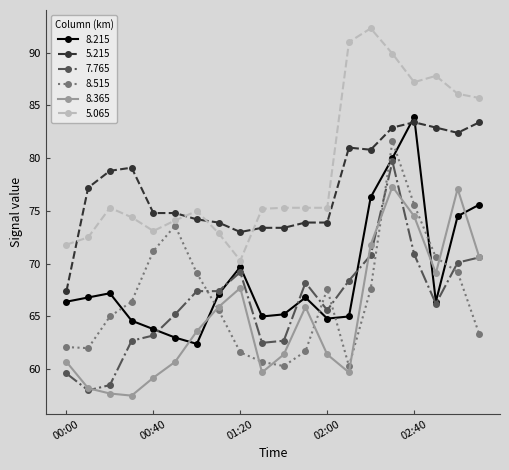

True or false: 7.765 has more than 0 interior local peaks.

True